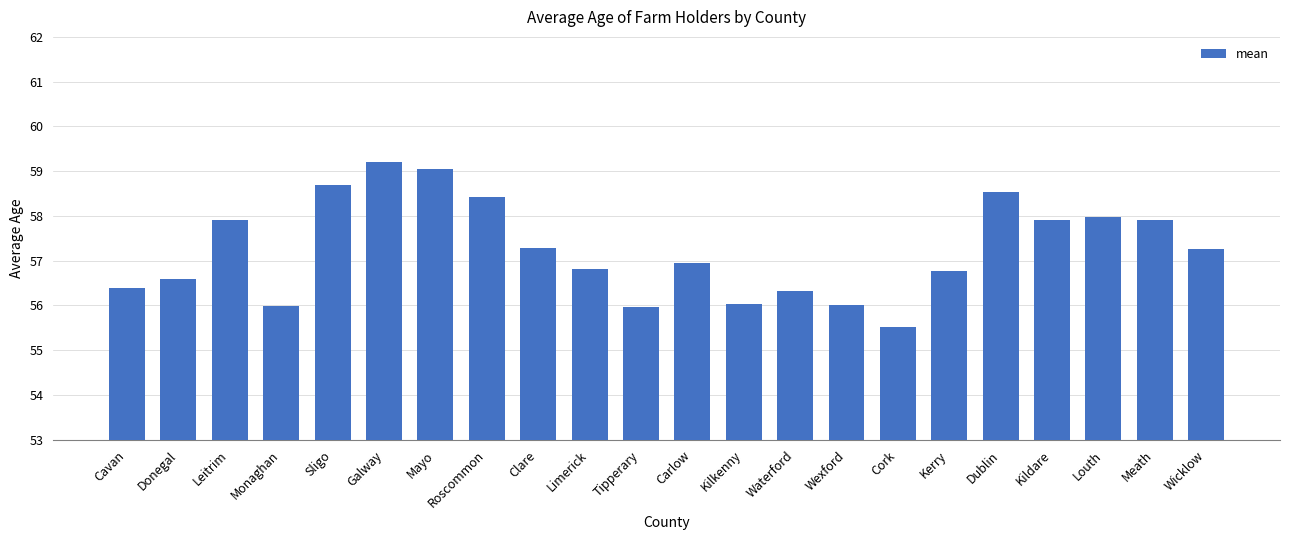

What is the greatest value displayed?

59.2